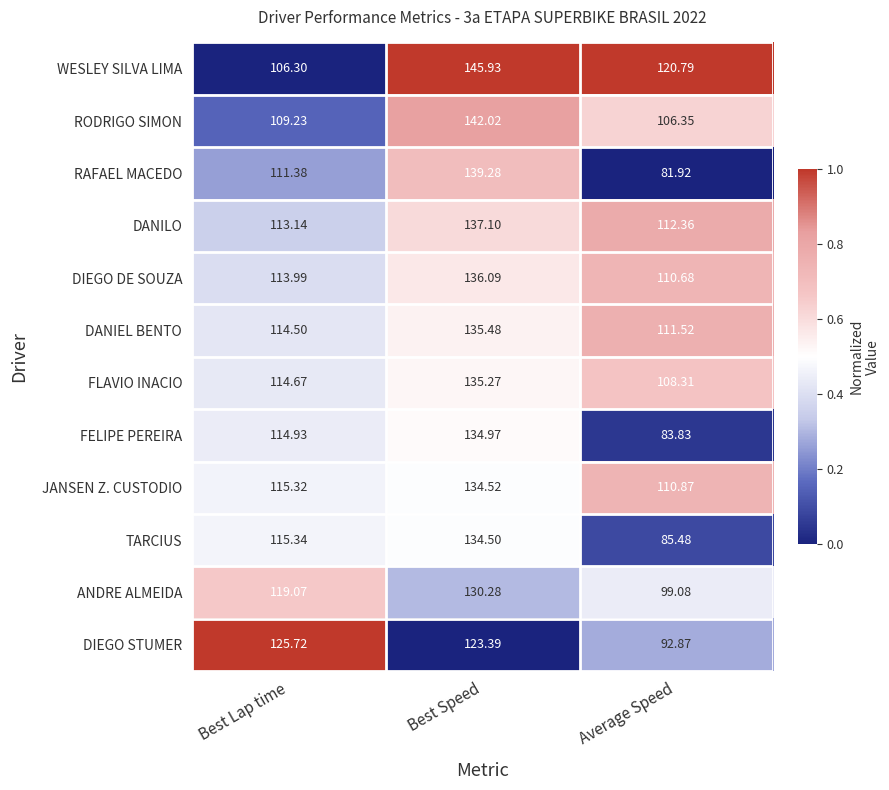

At which category is the sum across all series the highest?

Best Speed